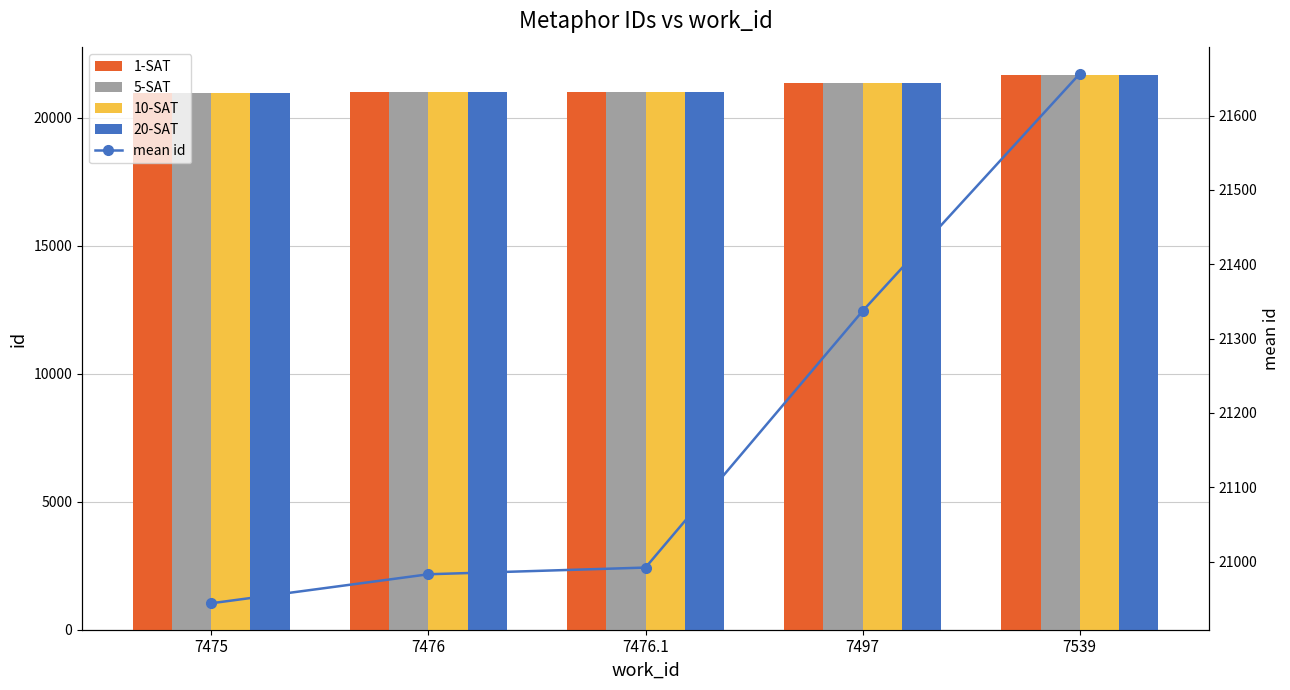

The 5-SAT series shows 20944 at 7475. True or false?

True